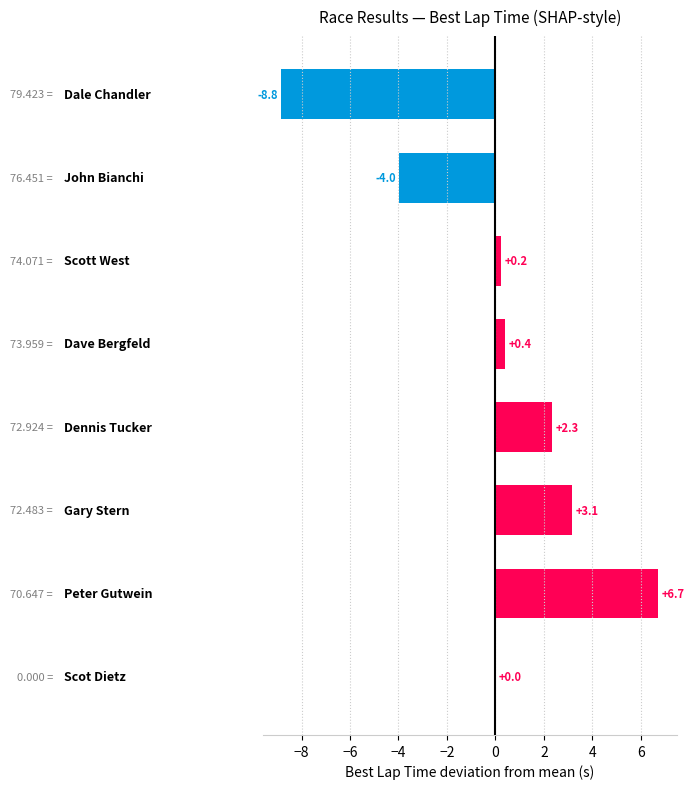

What is the maximum value shown in the chart?

6.7